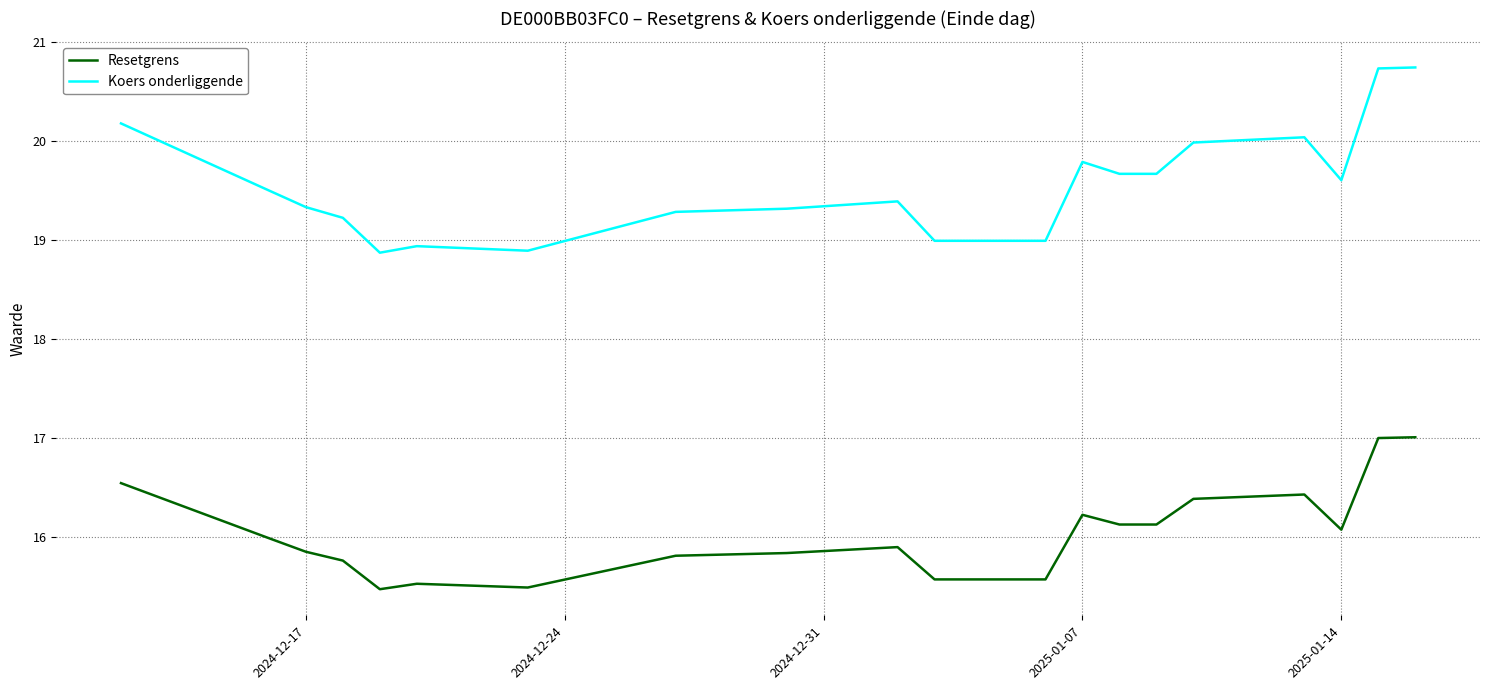

What is the greatest value displayed?

20.7